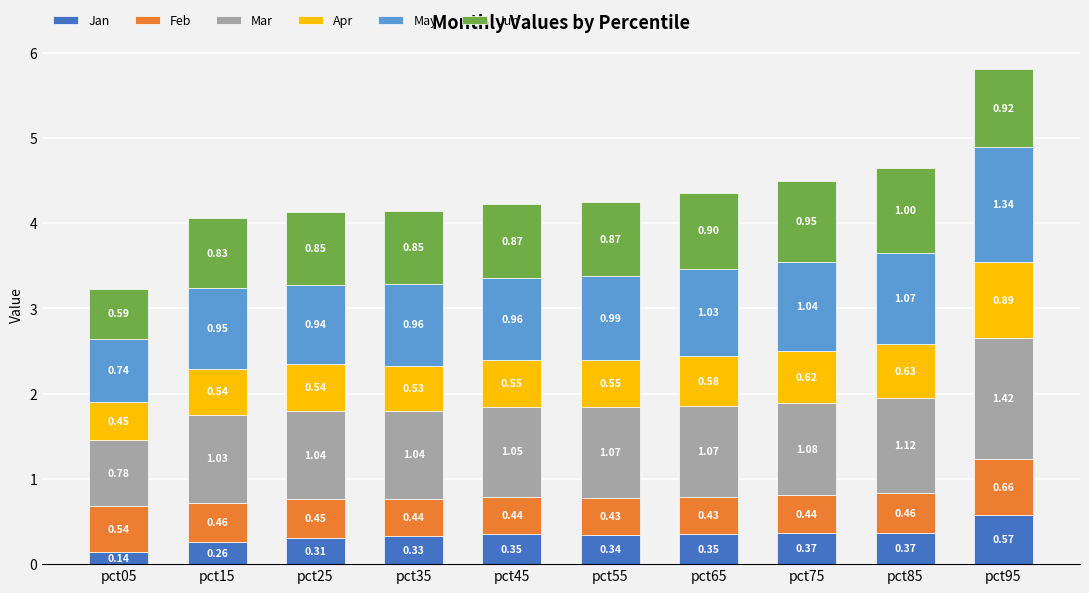

At which category is the sum across all series the highest?

pct95